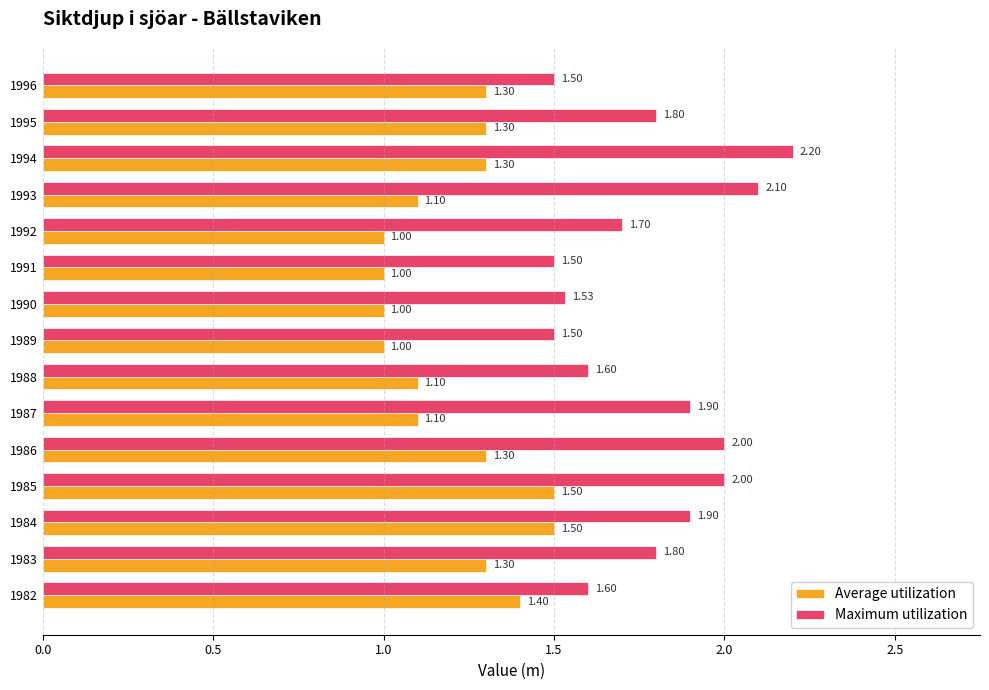

List the series in order of their peak value, highest first.

Maximum utilization, Average utilization